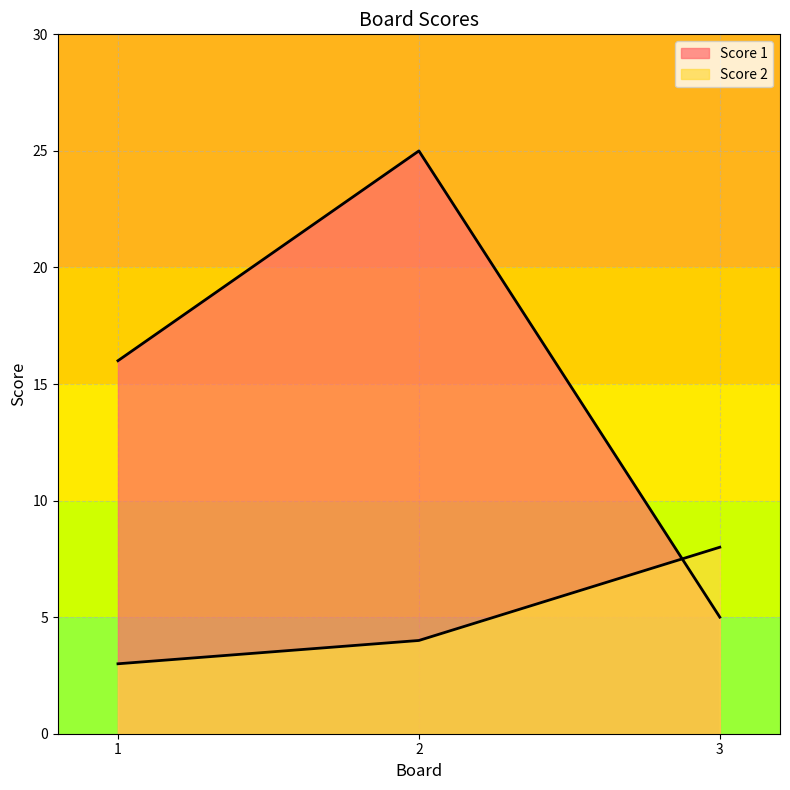

Does the chart have visible grid lines?

Yes